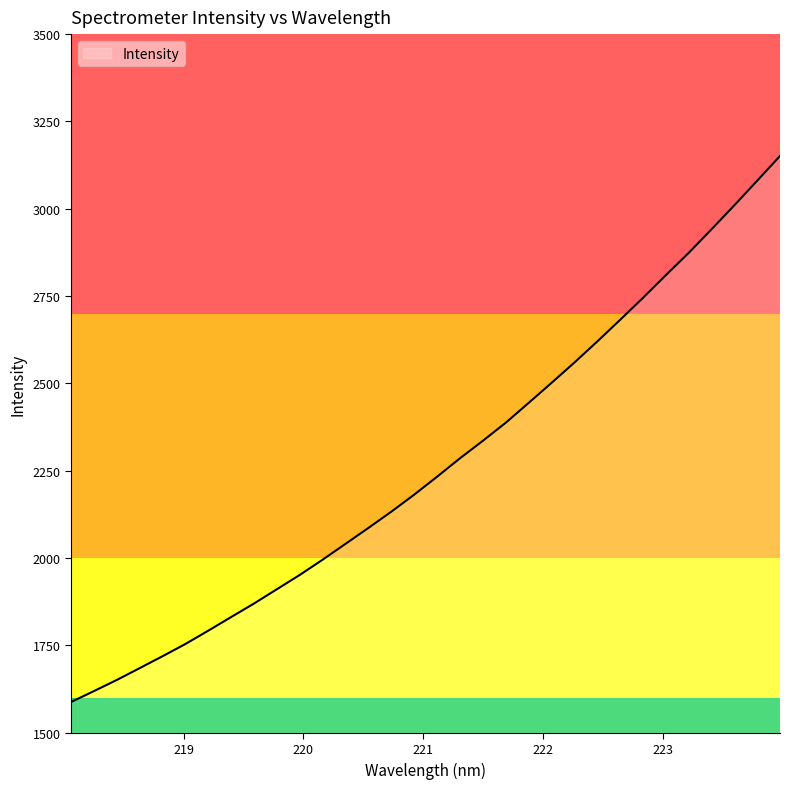

What is the maximum value shown in the chart?

3151.1